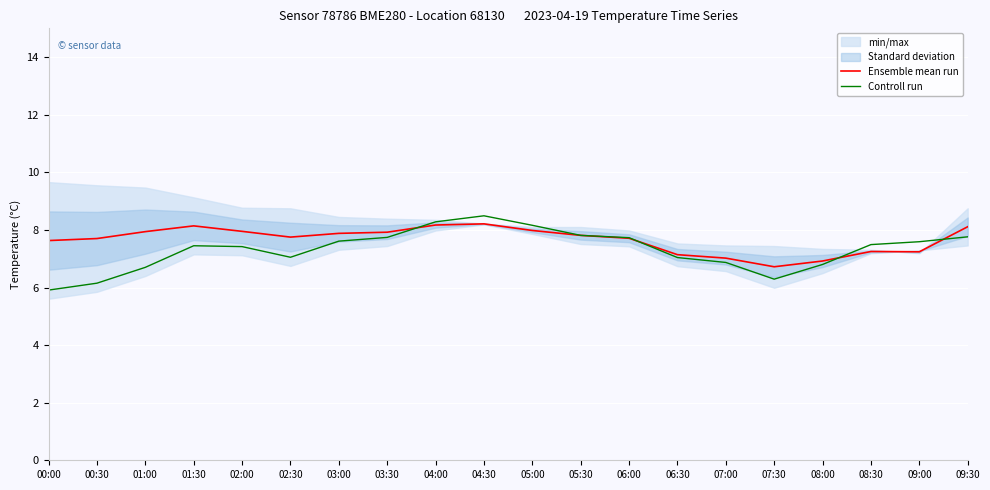

How many categories are shown in the chart?

20